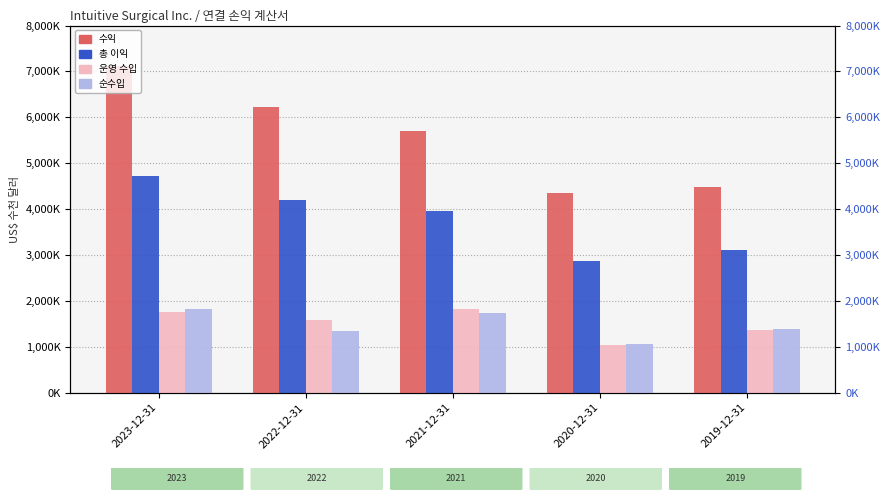

How many groups of bars are there?

5